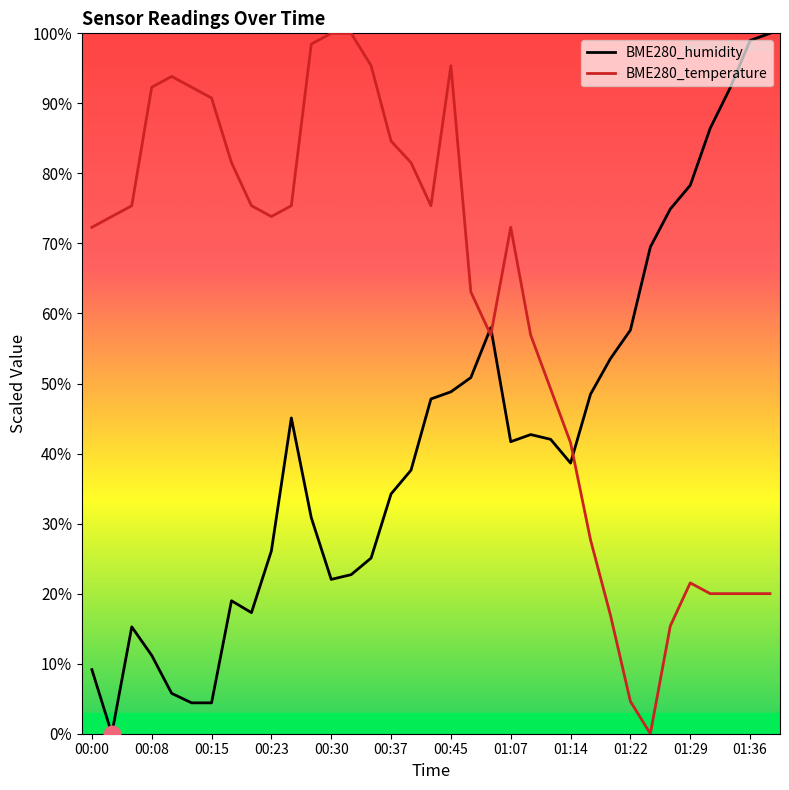

How many categories are shown in the chart?

35